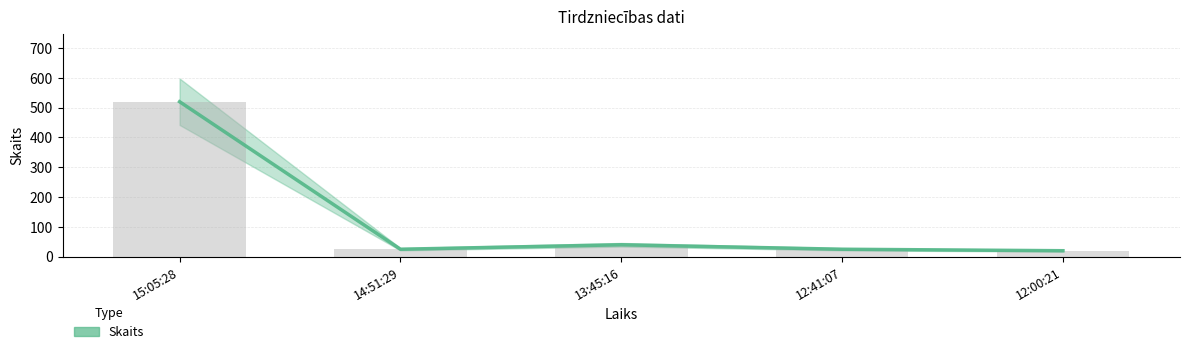

What is the value of the 5th bar from the left?

20